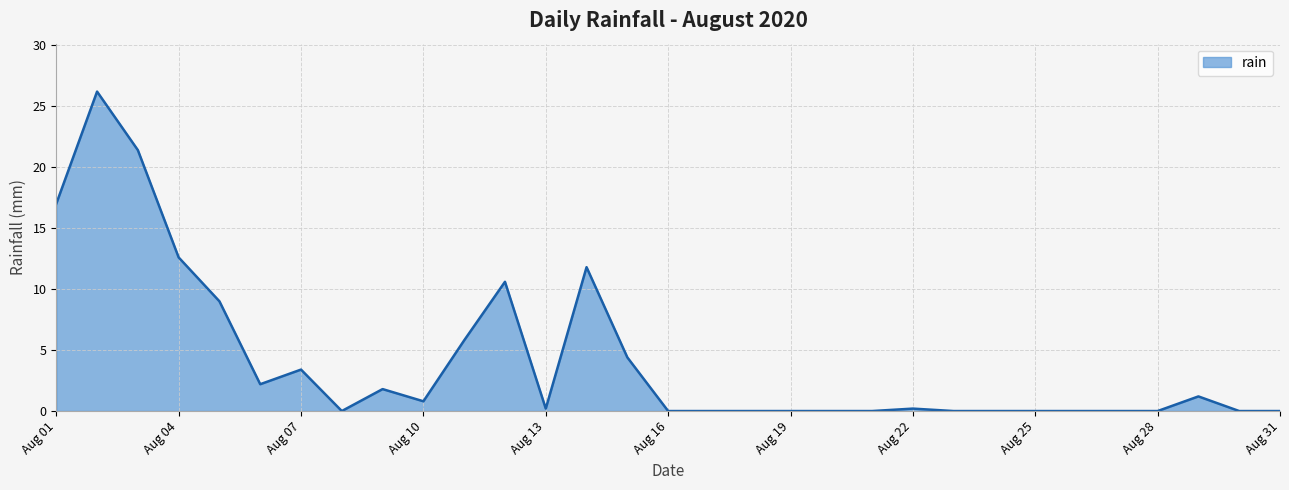

What is the greatest value displayed?

26.2